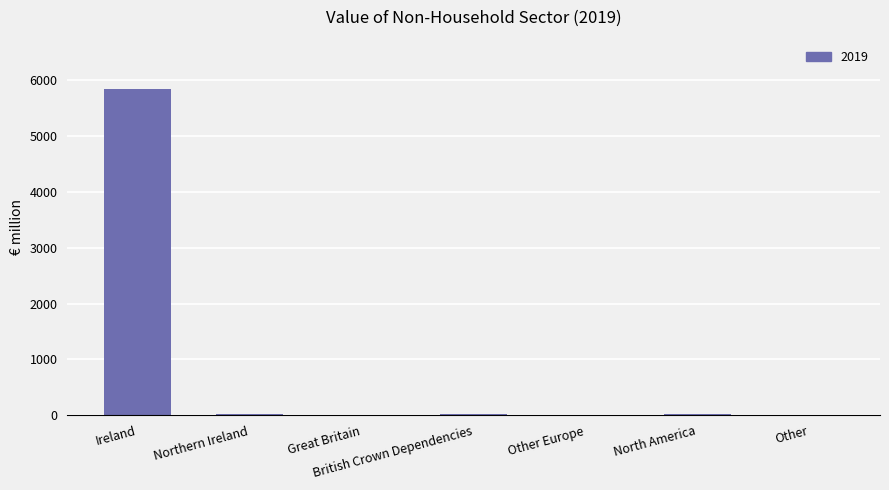

Are the bars horizontal?

No